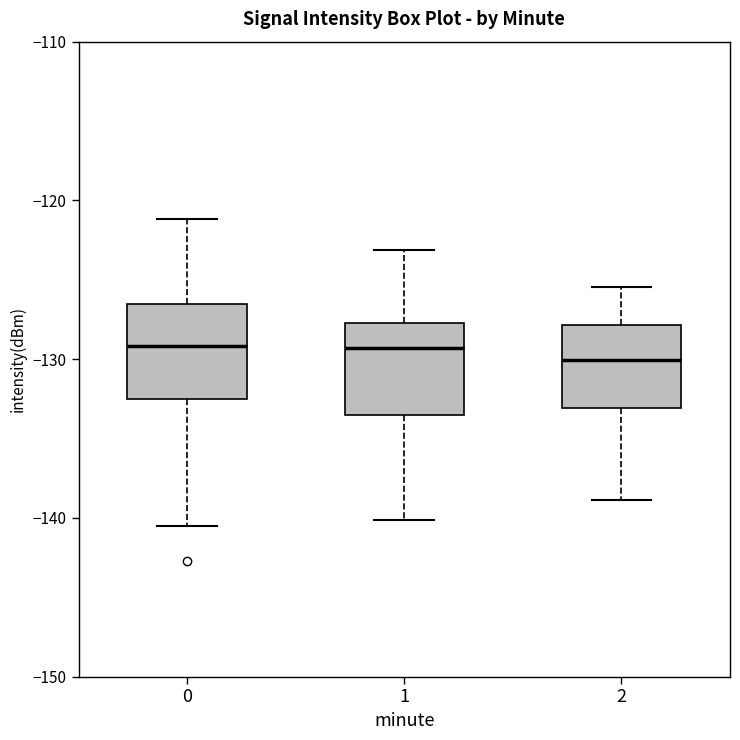

Reading left to right, read every box against the y-axis: the position of its median line, the range the box covers, and the ends of its whiskers. The values are not printed on the chart, so give them approximately, as read against the axis.

0: median -129, box -133 to -127, whiskers -141 to -121
1: median -129, box -133 to -128, whiskers -140 to -123
2: median -130, box -133 to -128, whiskers -139 to -125